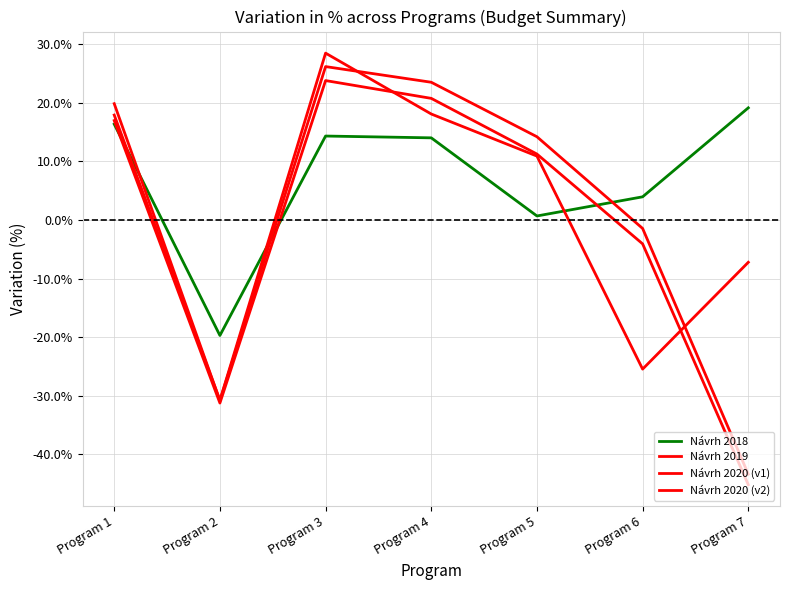

At which category does the chart reach its peak across all series?

Program 3